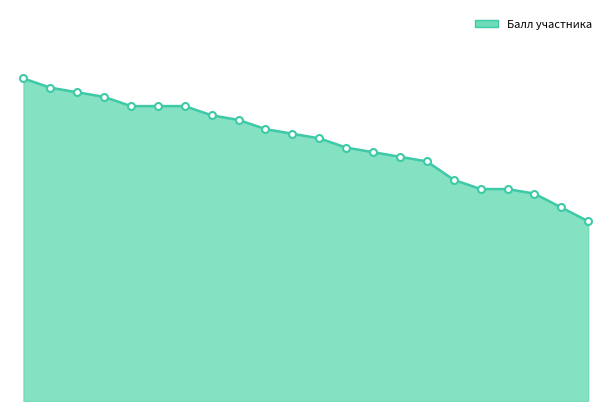

Does the chart display data point markers on the line(s)?

No